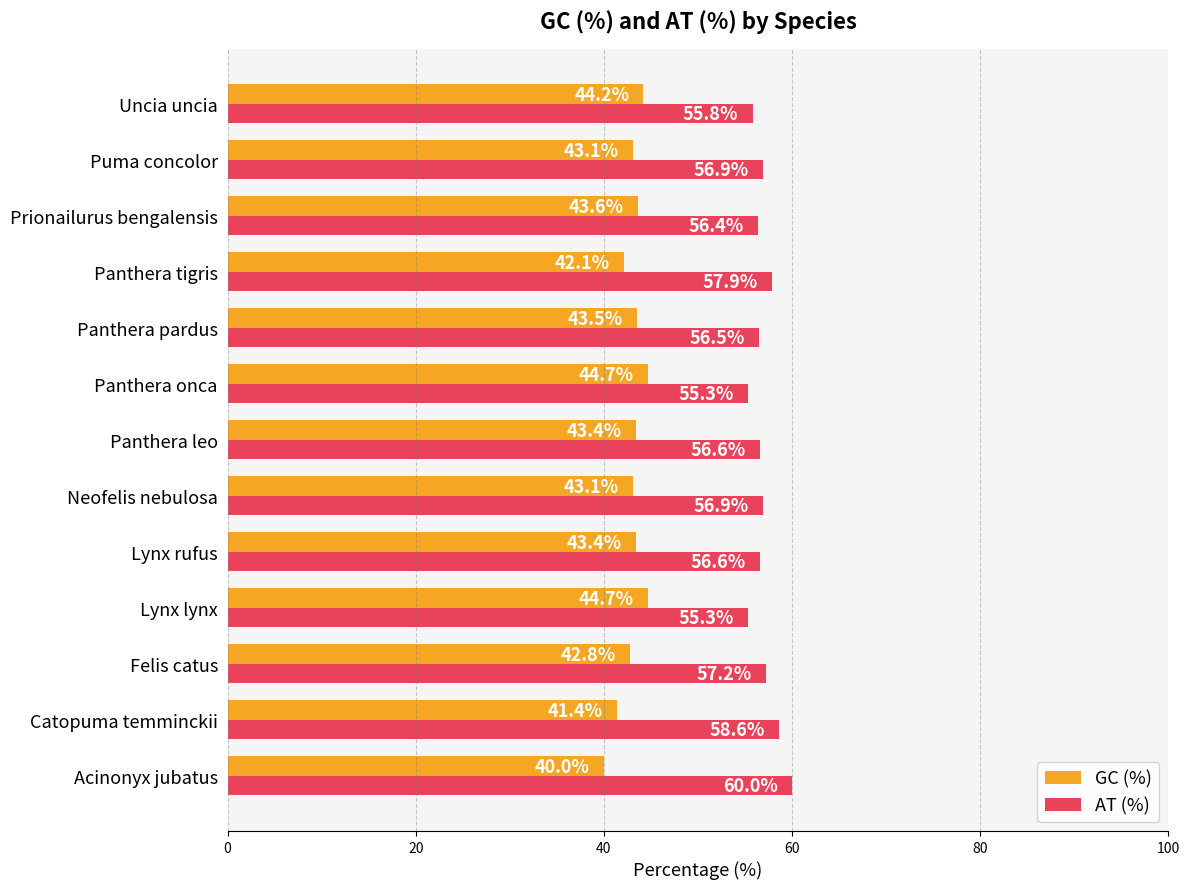

Where is GC (%) nearest to the value 42?

Panthera tigris